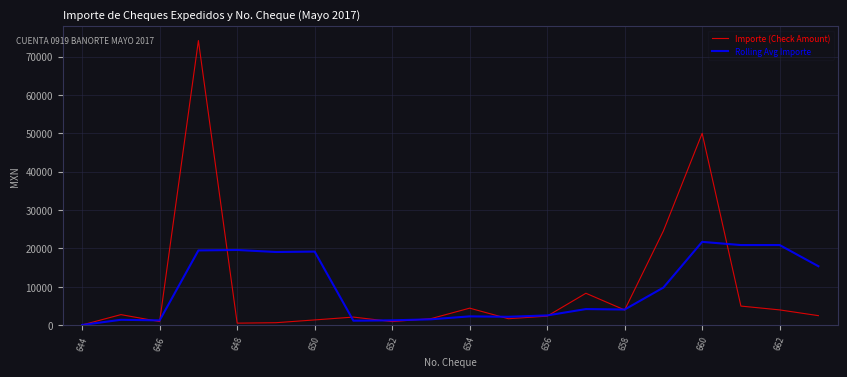

List the series in order of their peak value, highest first.

Importe (Check Amount), Rolling Avg Importe